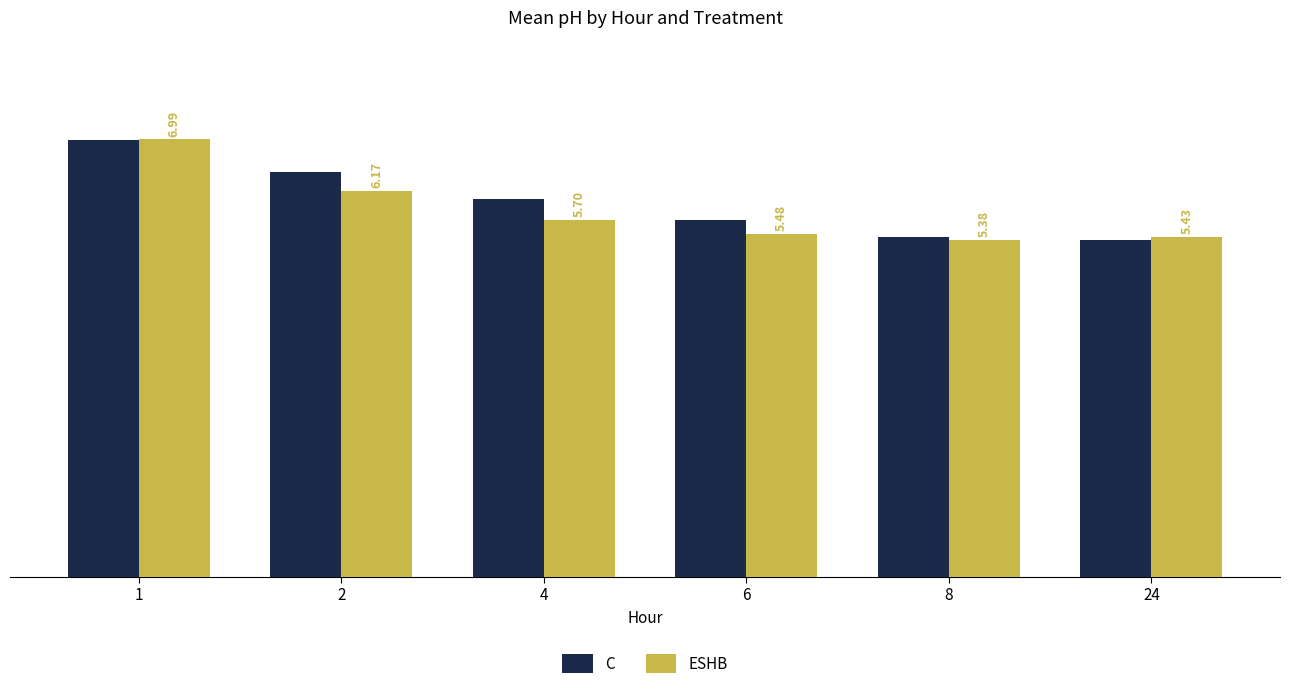

What is the difference between the maximum and minimum values in the C series?

1.6